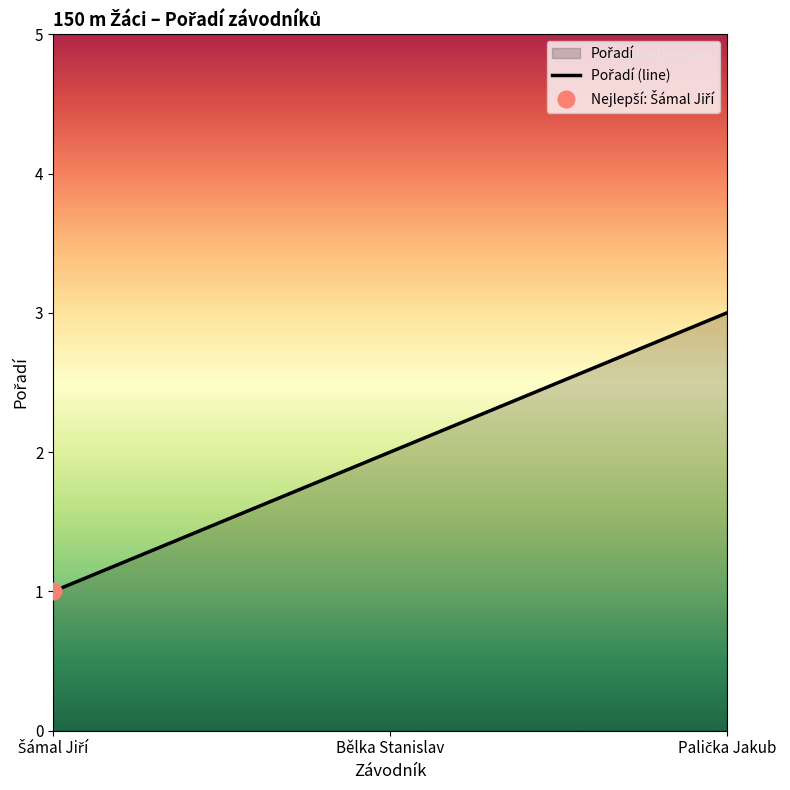

What is the minimum value shown in the chart?

1